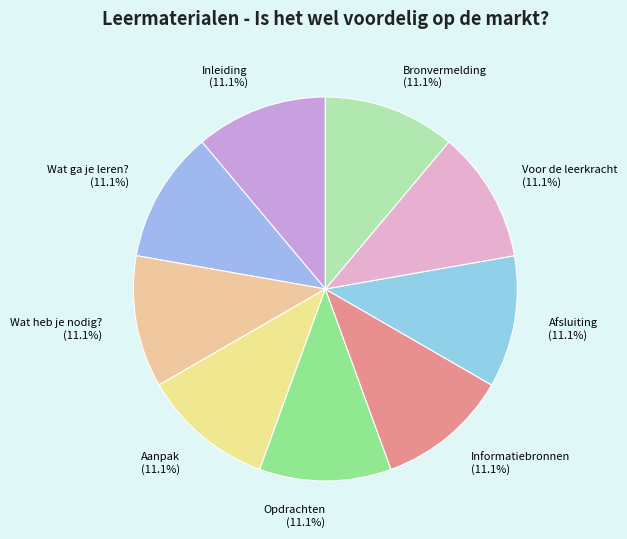

To the nearest percent, what is the combined percentage of Inleiding and Afsluiting?

22%